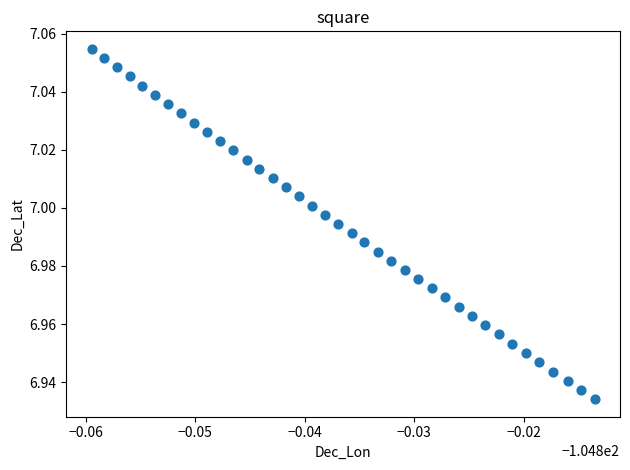

Count the number of points in this scatter plot.

39